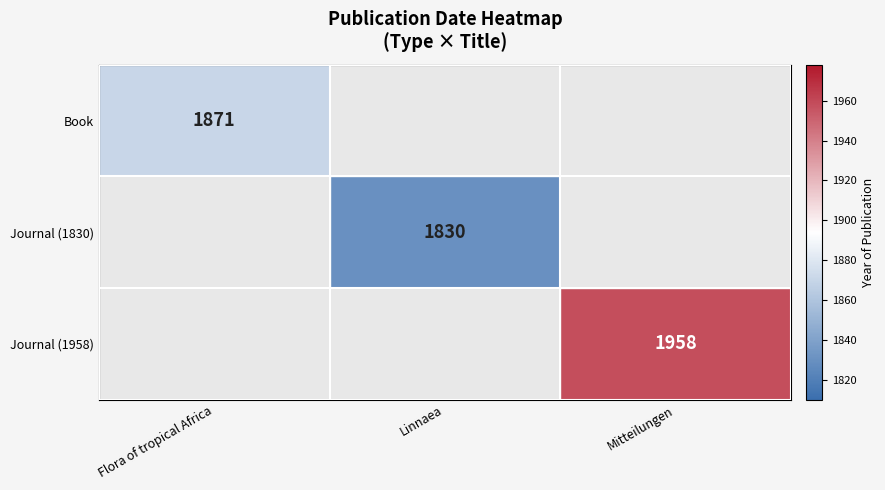

True or false: Journal (1958) has a value of 1958 at Mitteilungen.

True